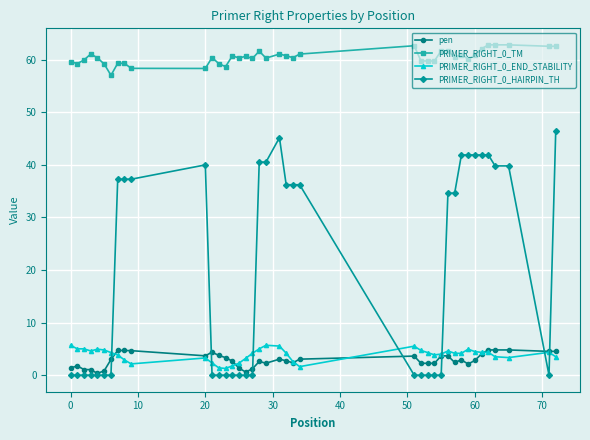

What is the value of the PRIMER_RIGHT_0_TM point at the 8th from the left?

59.3